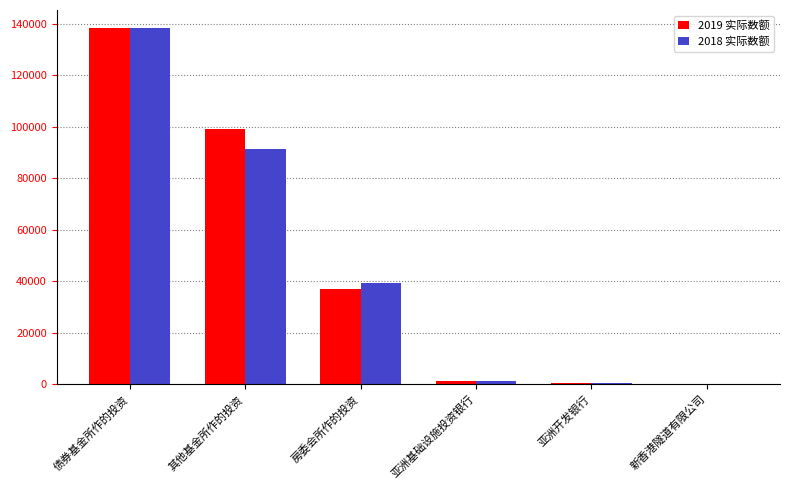

Which label corresponds to the largest value in the chart?

债券基金所作的投资